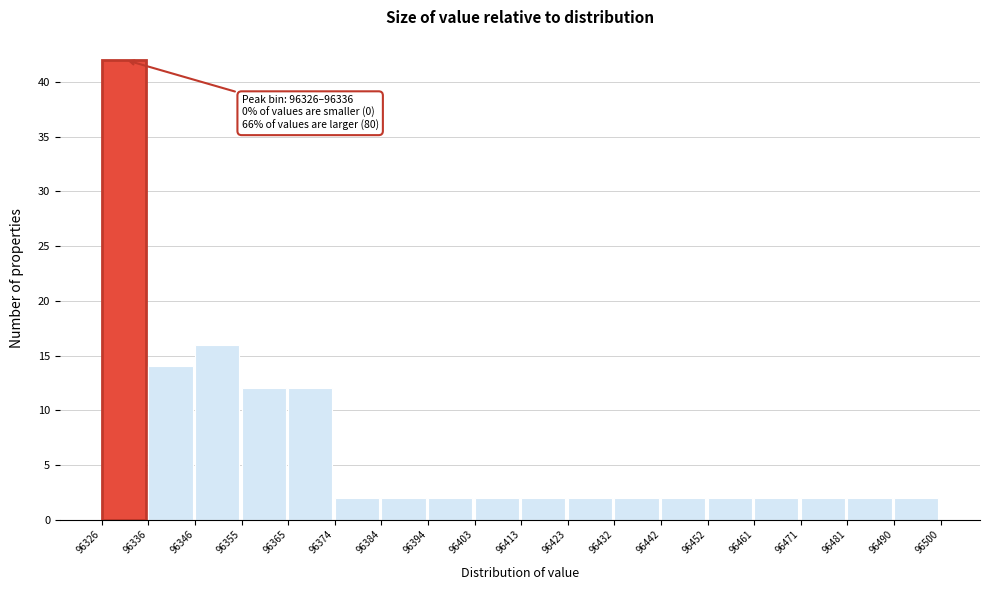

Which range on the x-axis has the tallest bar?

96326 to 96336